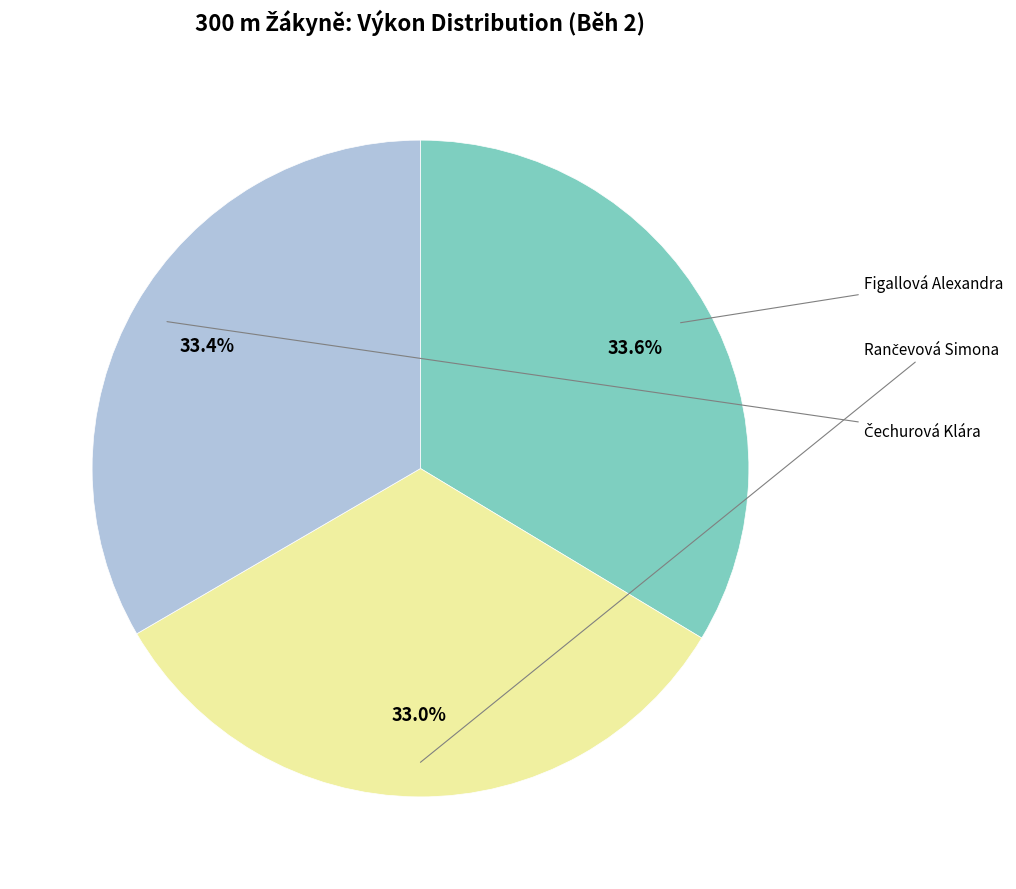

How many segments does this pie chart have?

3